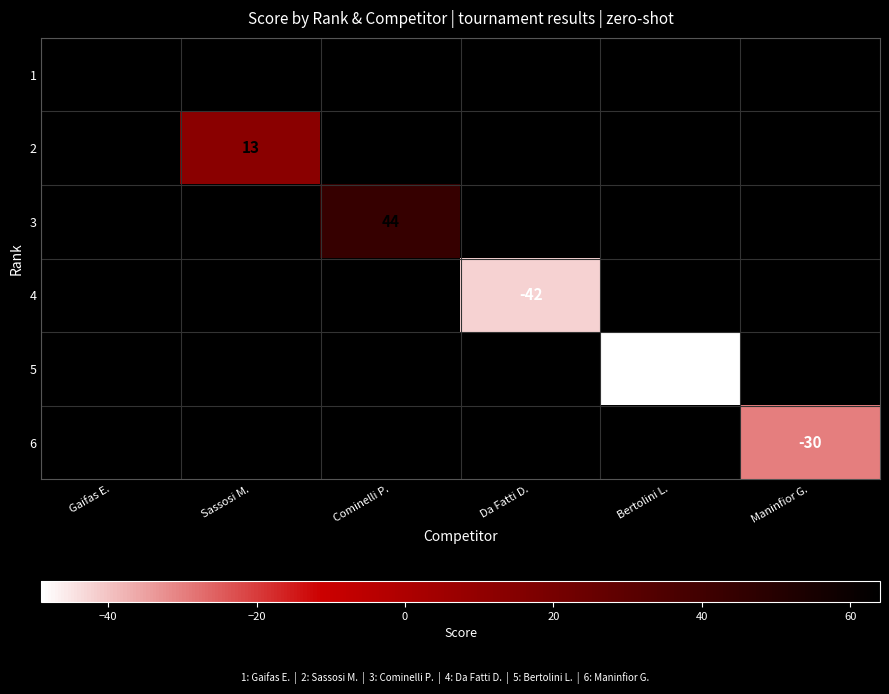

The value of 2 at Sassosi M. is 18. True or false?

False